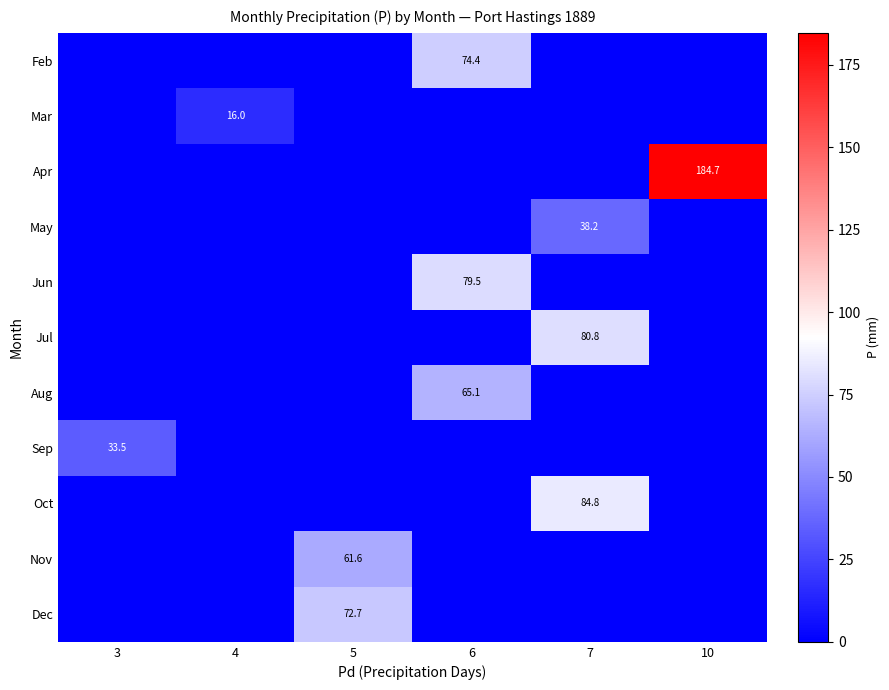

What is the difference between the highest and lowest values at 5?

72.7